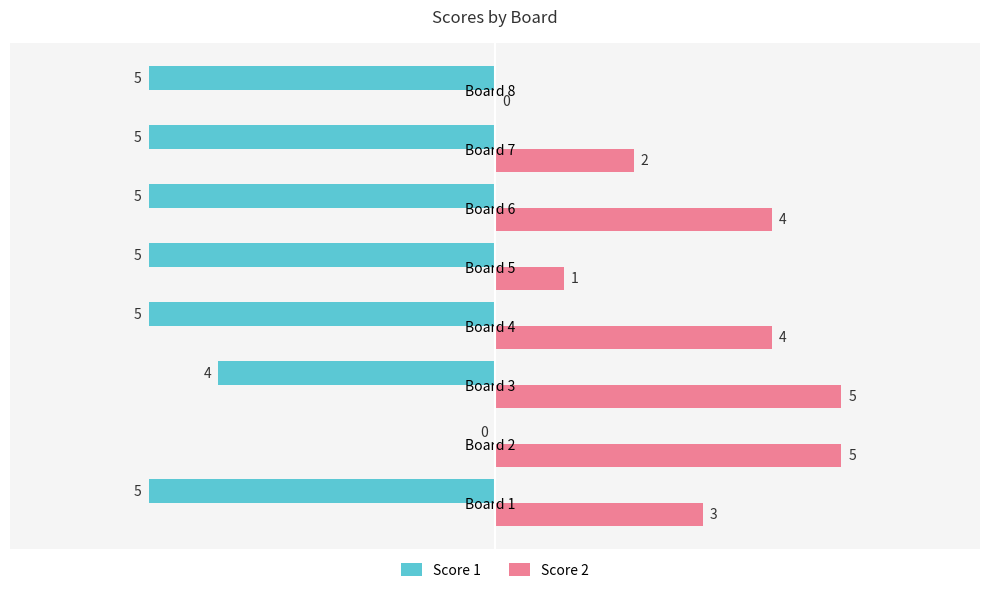

Is it true that Score 2 equals 4 at Board 6?

True